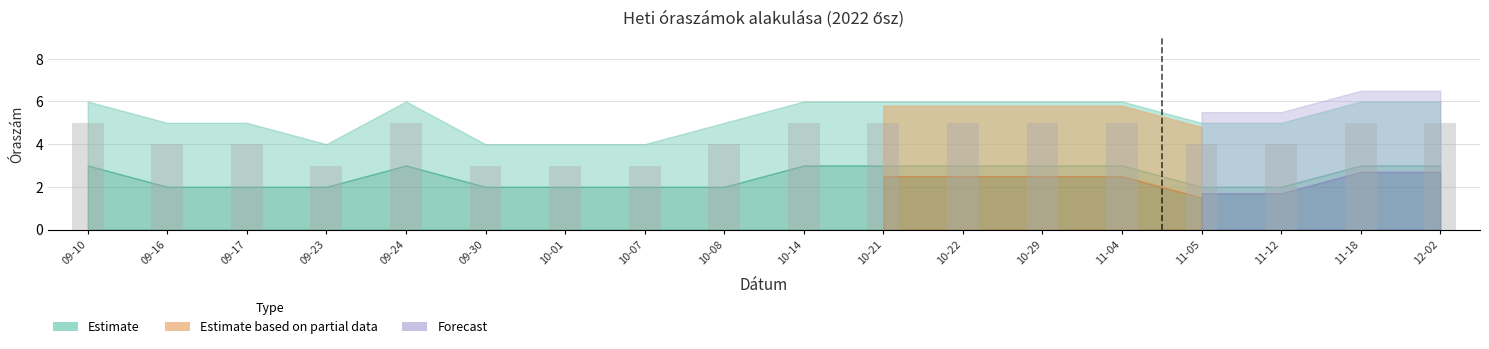

Is it true that the value at 10-14 is 8?

False